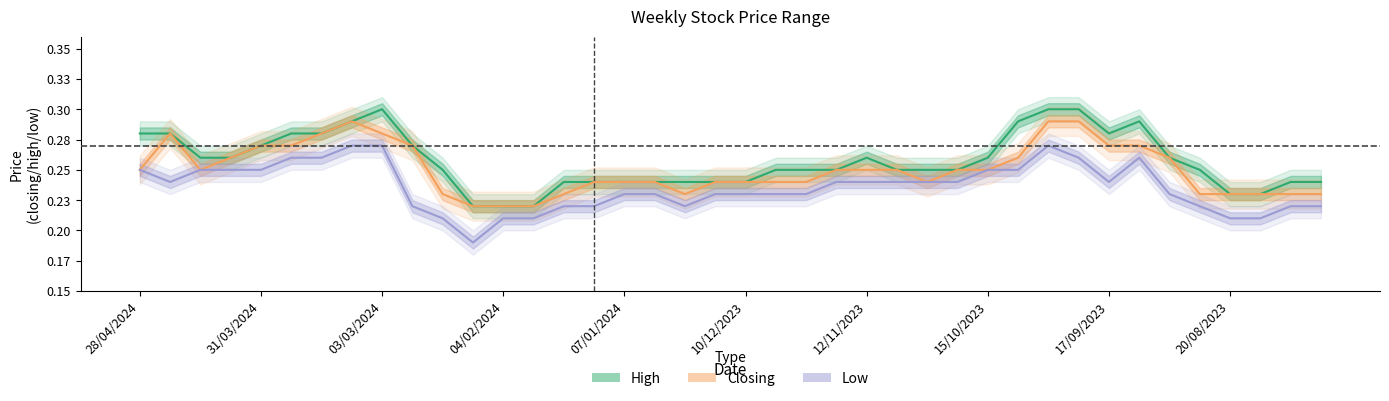

What are all the series names shown in the legend?

High, Closing, Low